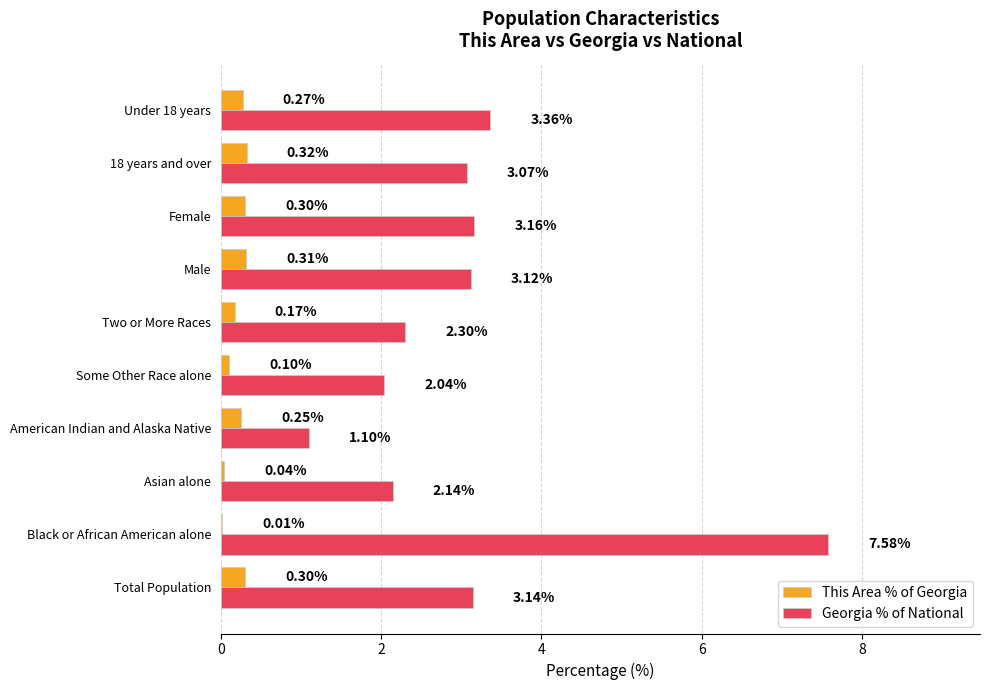

Which label corresponds to the largest value in the chart?

Black or African American alone